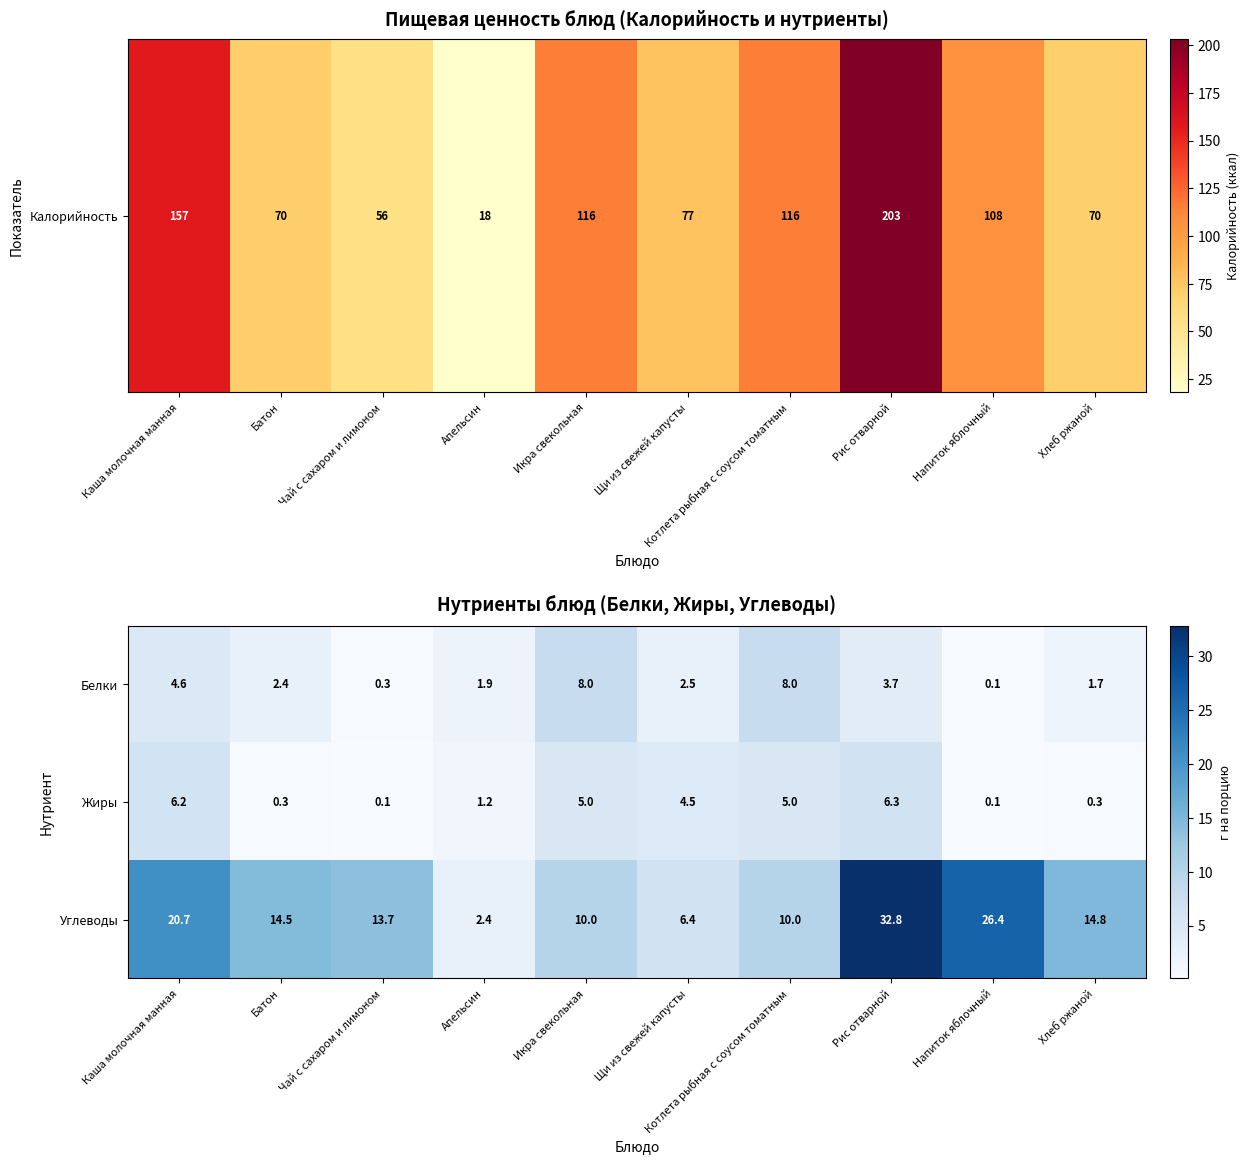

Where does the Белки series first go above 2?

Каша молочная манная